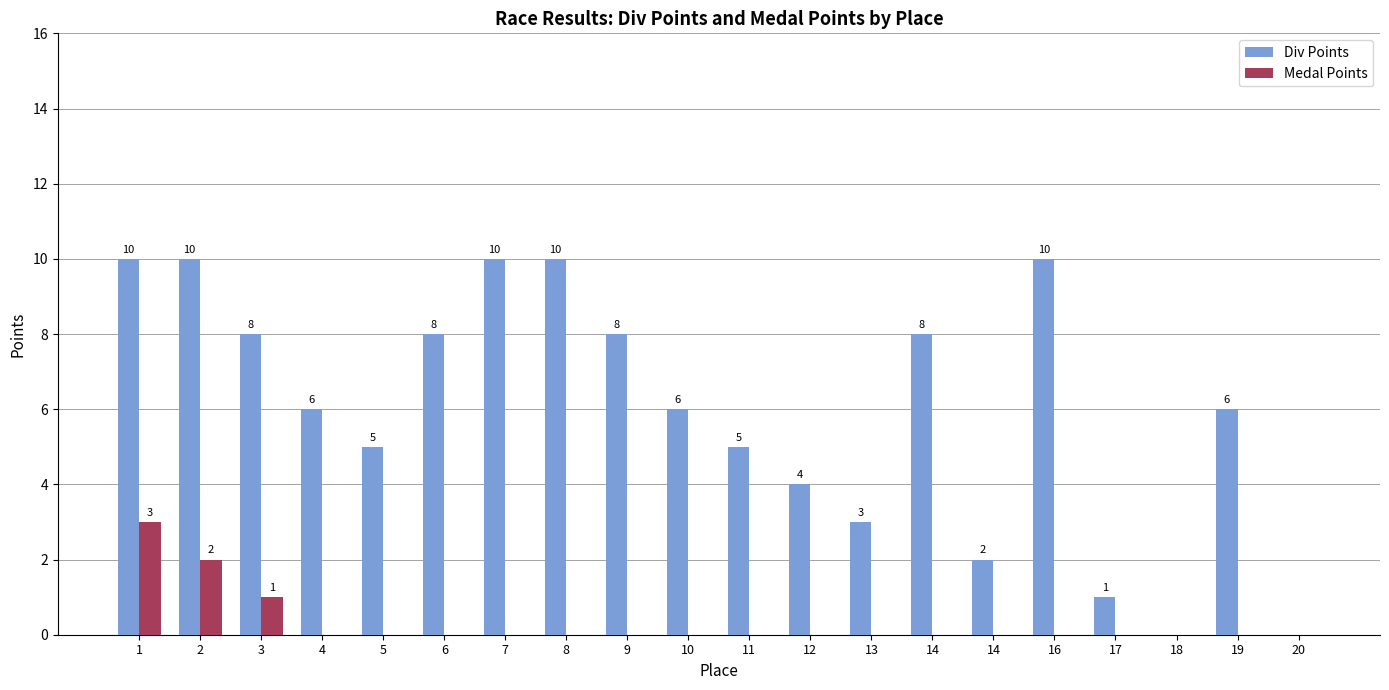

Where is Div Points nearest to the value 5?

5